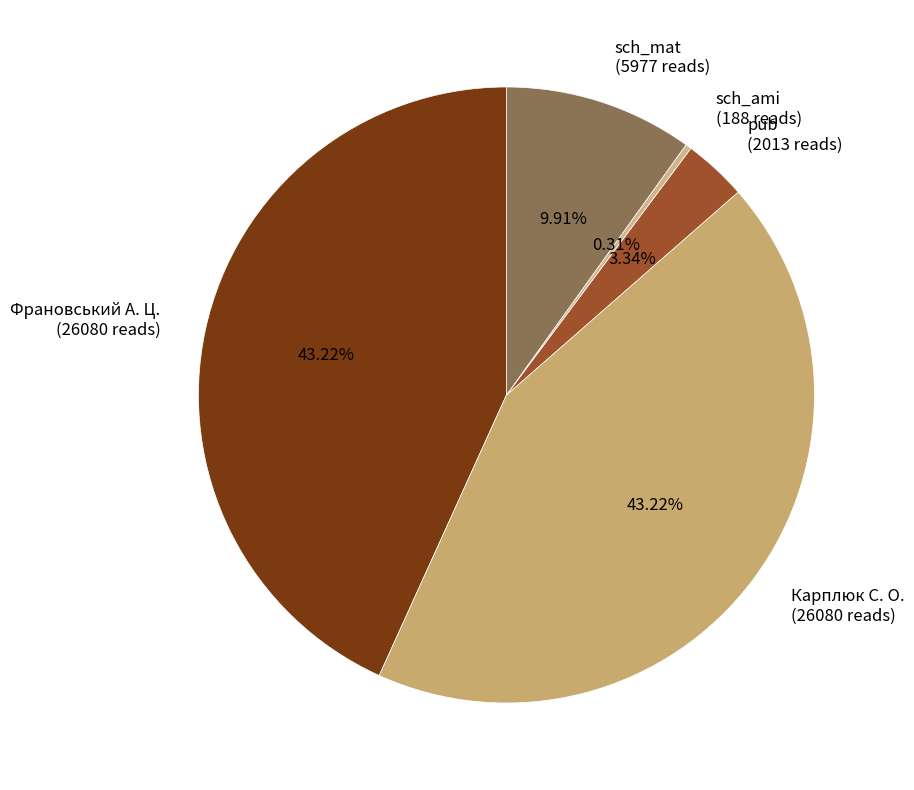

Is sch_mat the majority of the pie?

No